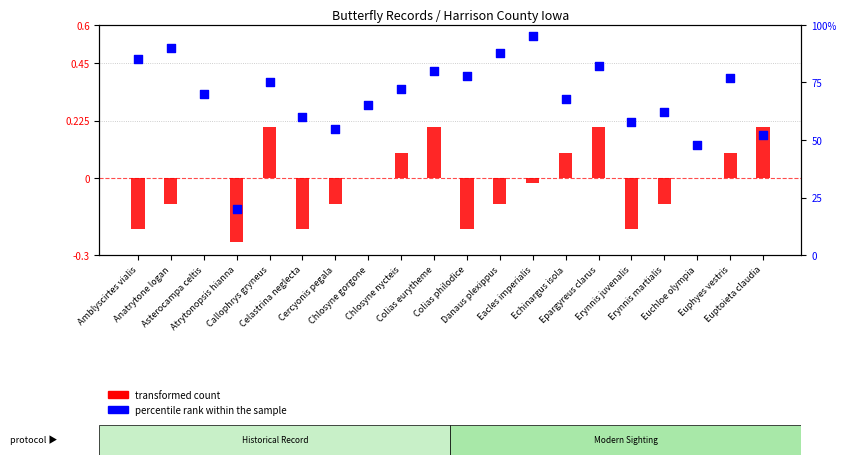

At how many categories does at least one series exceed 39?

19